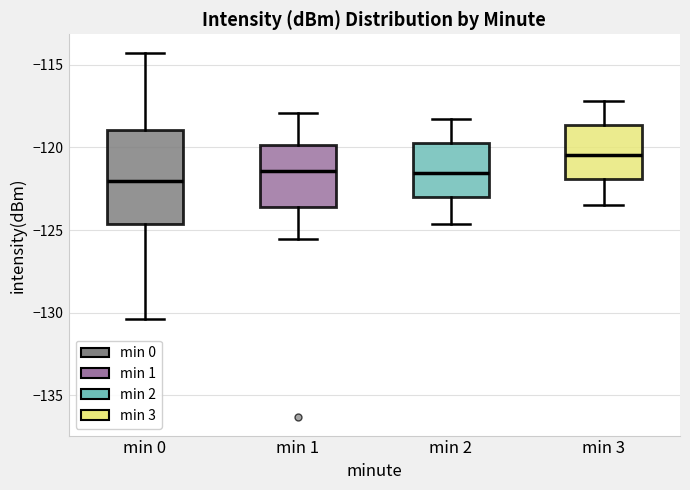

Reading left to right, transcribe this box plot: for each box, give where its median line is, the range the box spans, and where its two whiskers end, as read against the y-axis. The values are not printed on the chart, so give them approximately, as read against the axis.

min 0: median -122.0, box -124.5 to -119.0, whiskers -130.5 to -114.5
min 1: median -121.5, box -123.5 to -120.0, whiskers -125.5 to -118.0
min 2: median -121.5, box -123.0 to -119.5, whiskers -124.5 to -118.5
min 3: median -120.5, box -122.0 to -118.5, whiskers -123.5 to -117.0